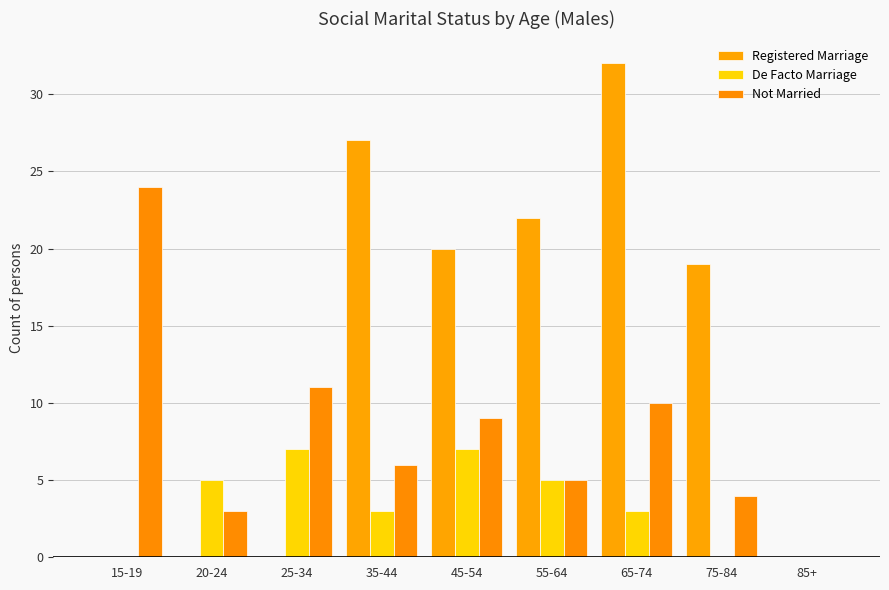

At which category is the sum across all series the highest?

65-74